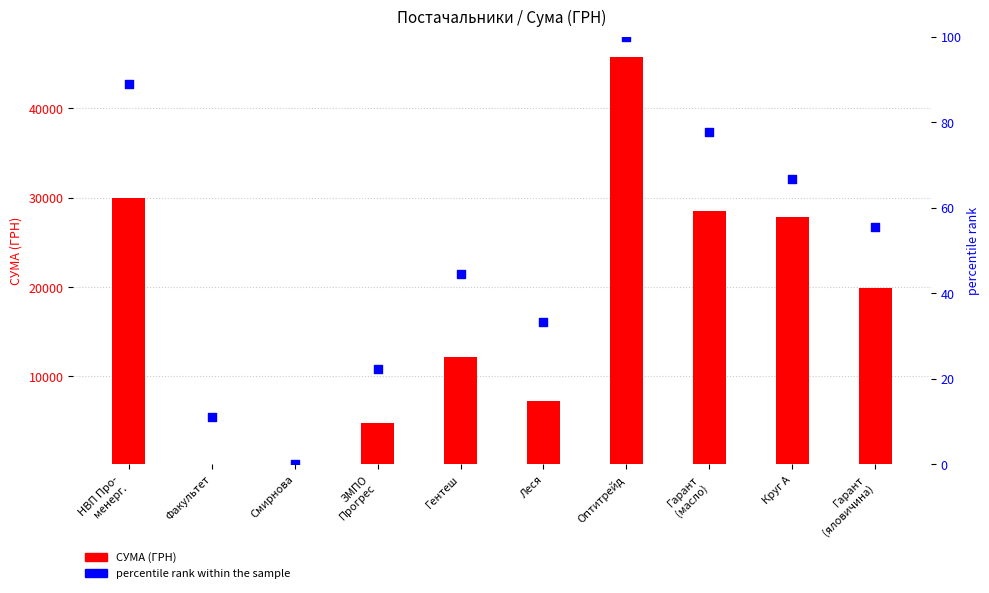

Which series has the widest spread of Y values?

СУМА (ГРН)